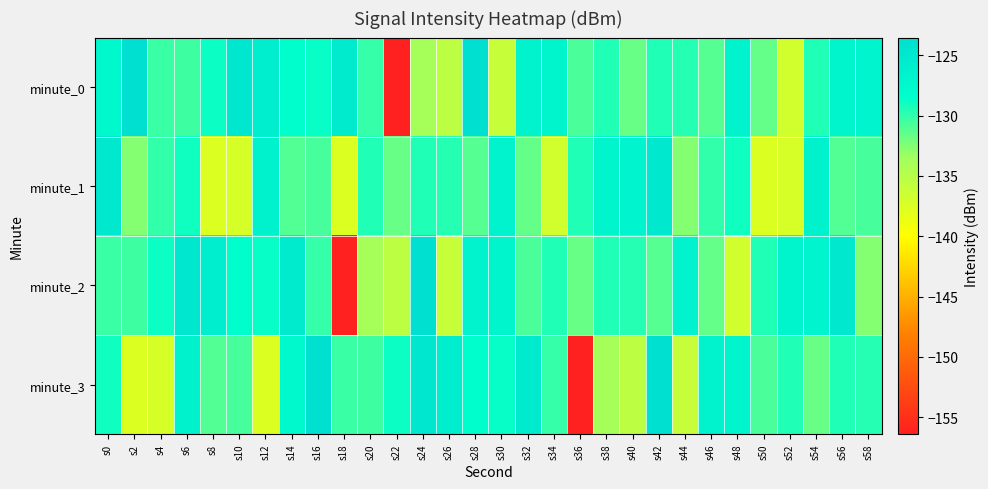

List the series in order of their peak value, highest first.

minute_0, minute_2, minute_3, minute_1